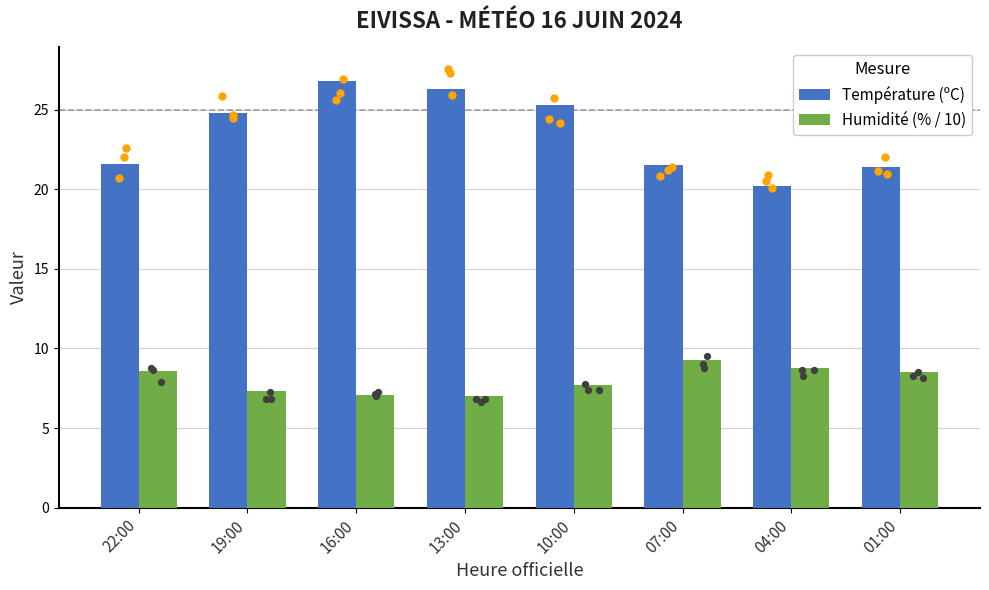

Which series has the largest Y range (max minus min)?

Température (ºC)